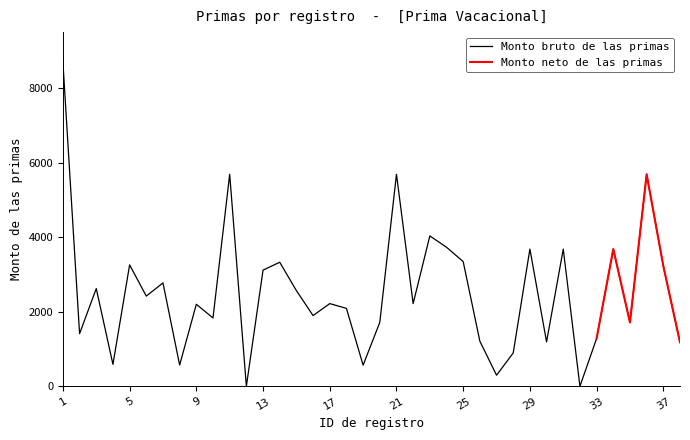

Which label corresponds to the largest value in the chart?

1